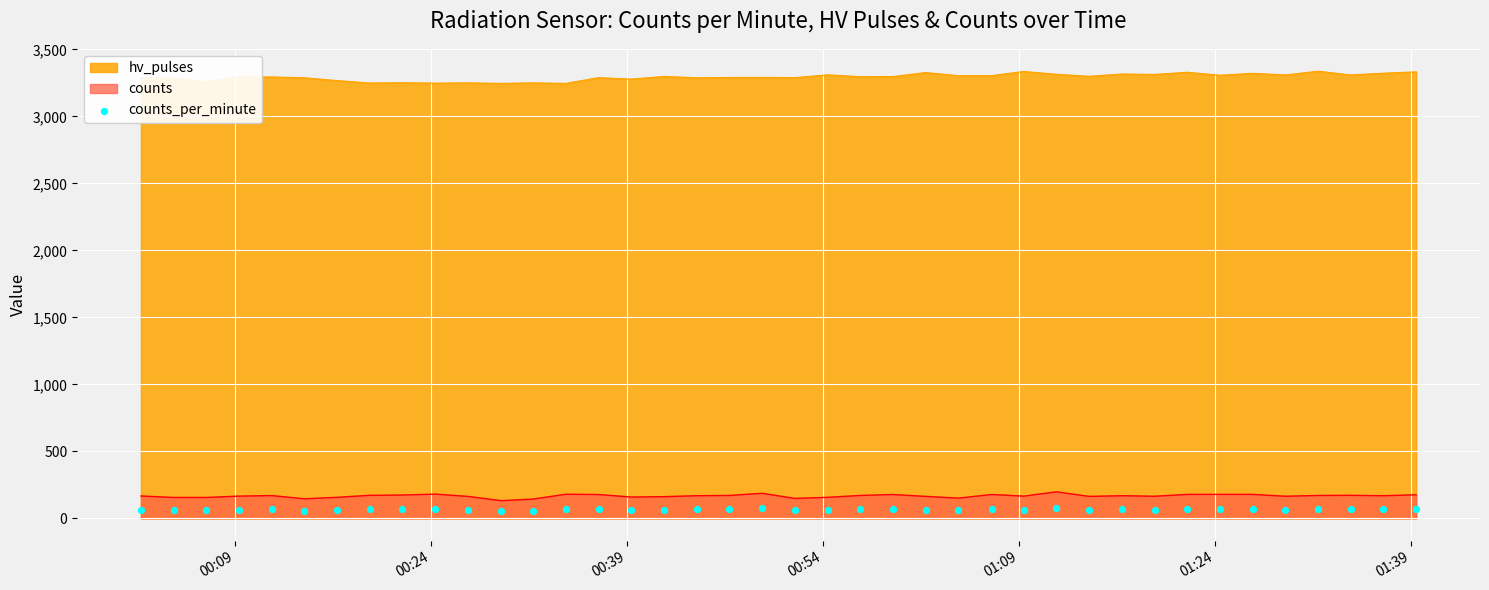

What is the maximum value for counts?

198